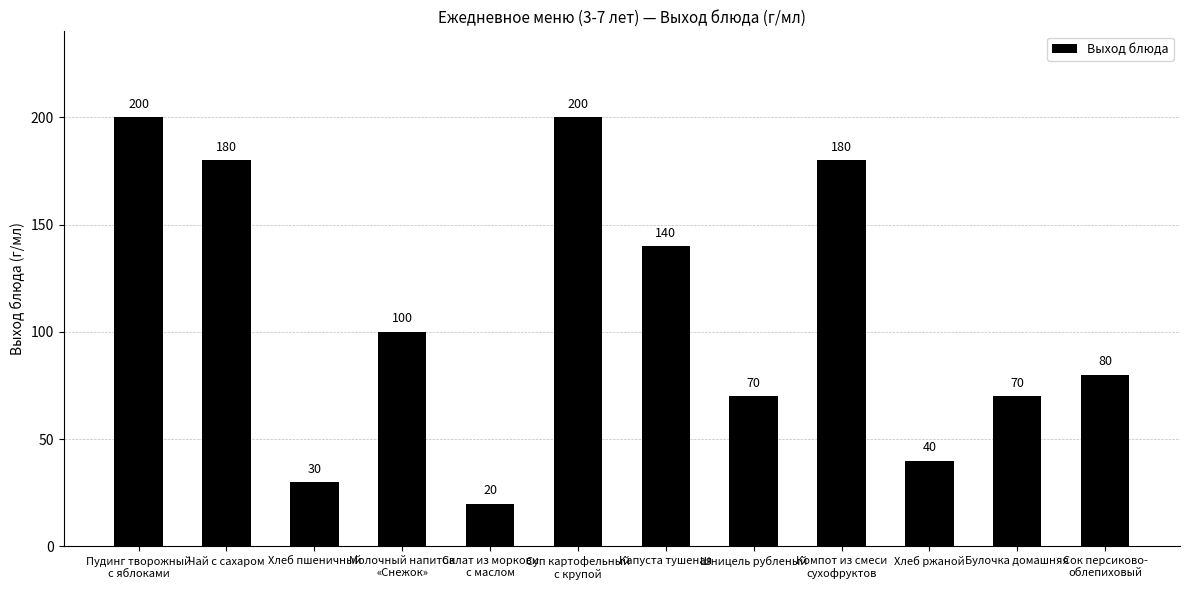

What position from the left is Хлеб ржаной?

10